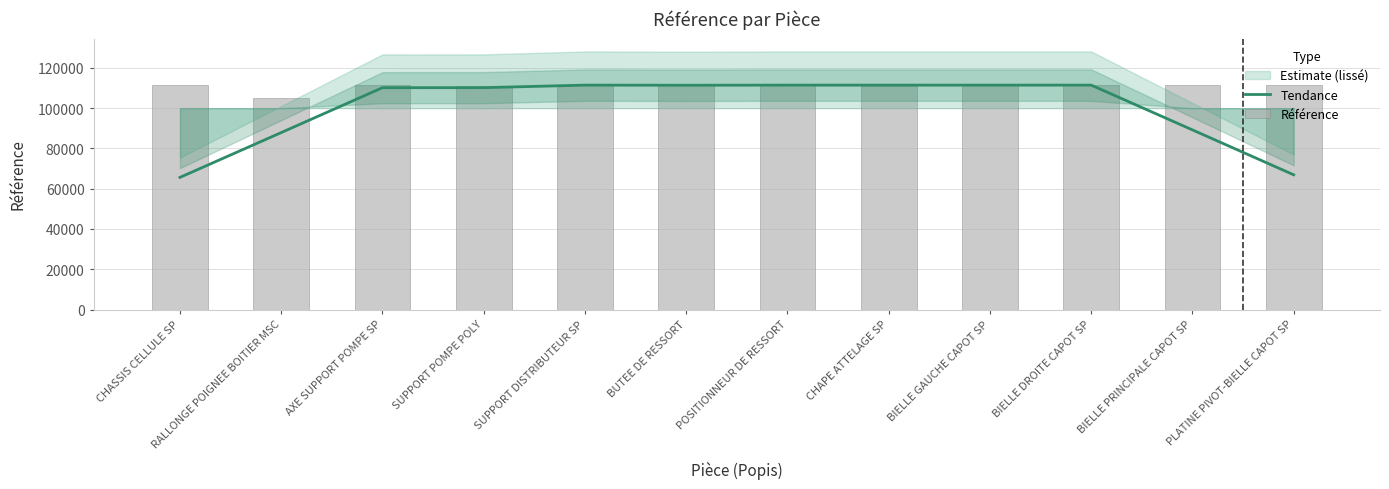

What is the label of the 12th bar from the right?

CHASSIS CELLULE SP